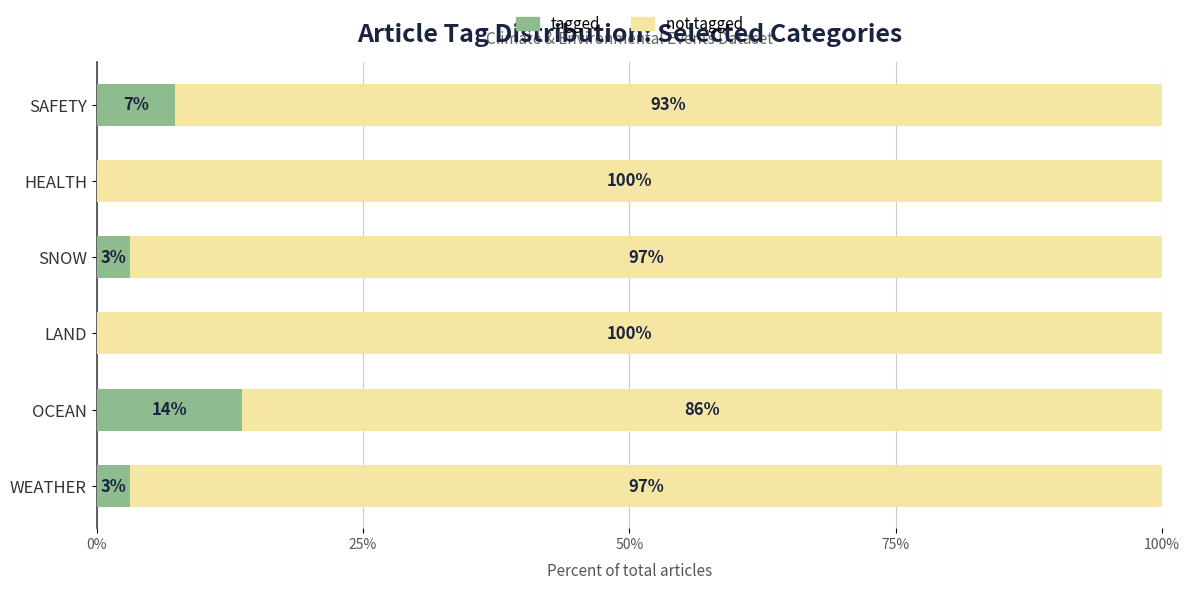

What is the total value across all series at LAND?

100.0